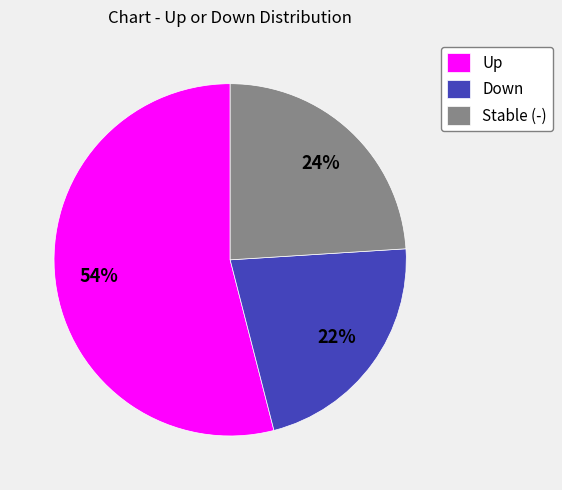

Which has a higher value, Stable (-) or Down?

Stable (-)